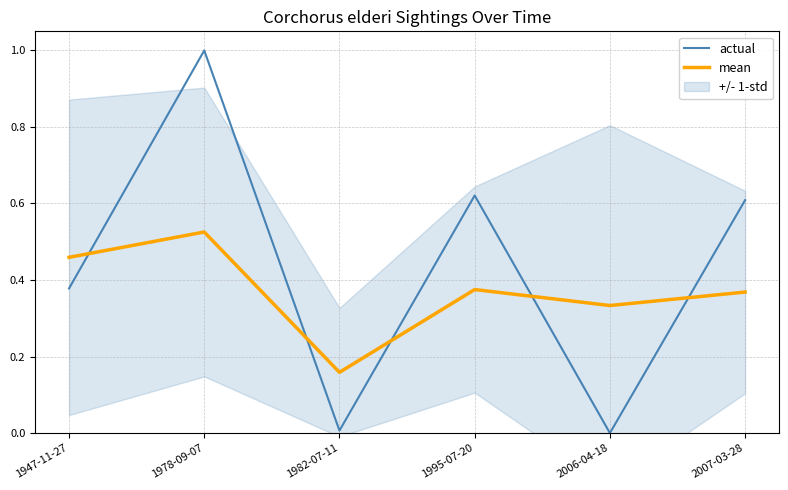

Is it true that mean equals 0.1 at 2006-04-18?

False